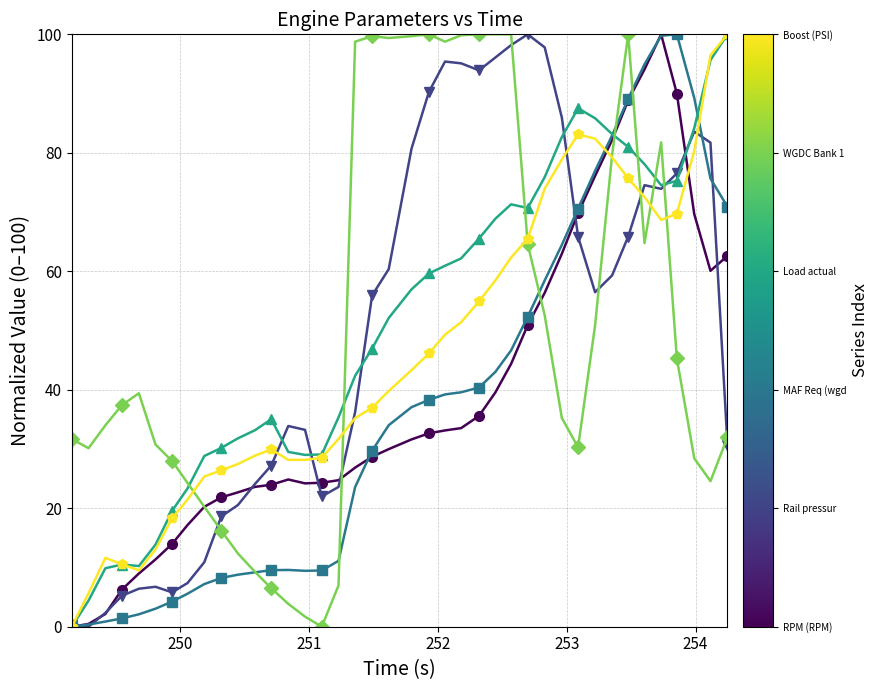

What is the greatest value displayed?

100.0